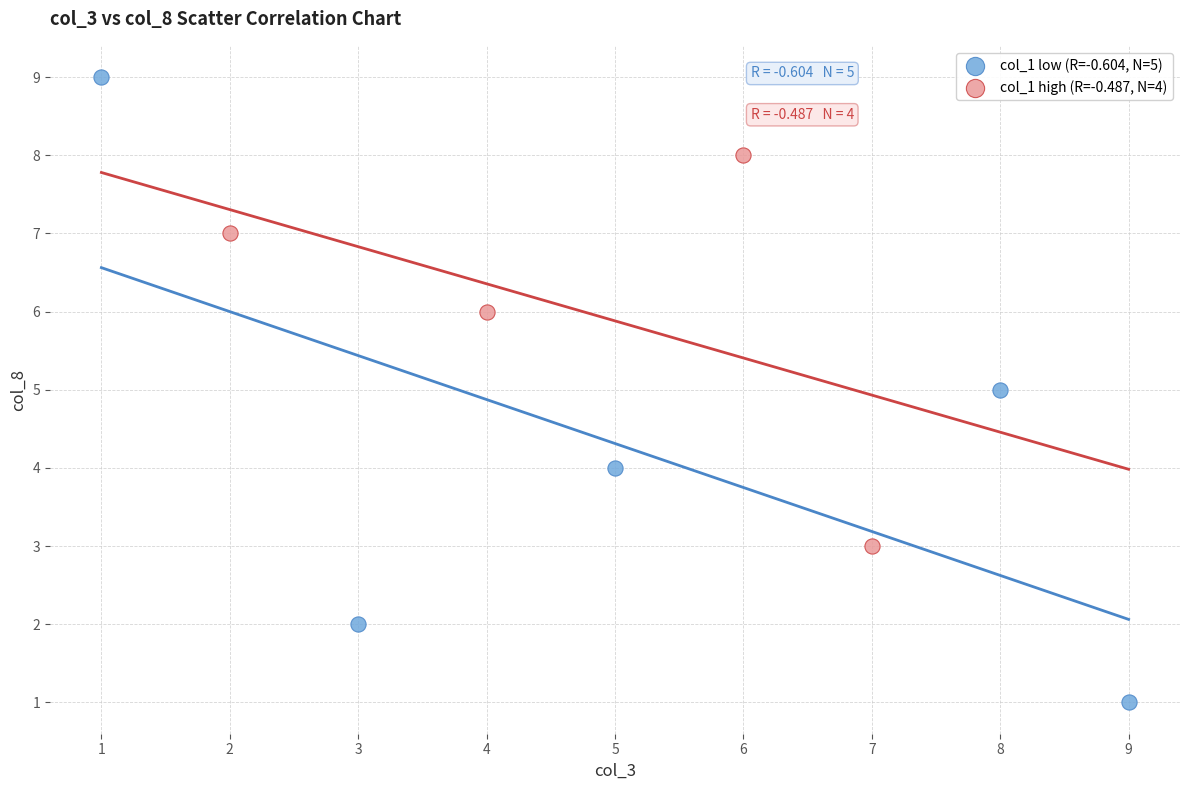

Which series reaches the maximum Y coordinate?

col_1 low (R=-0.604, N=5)